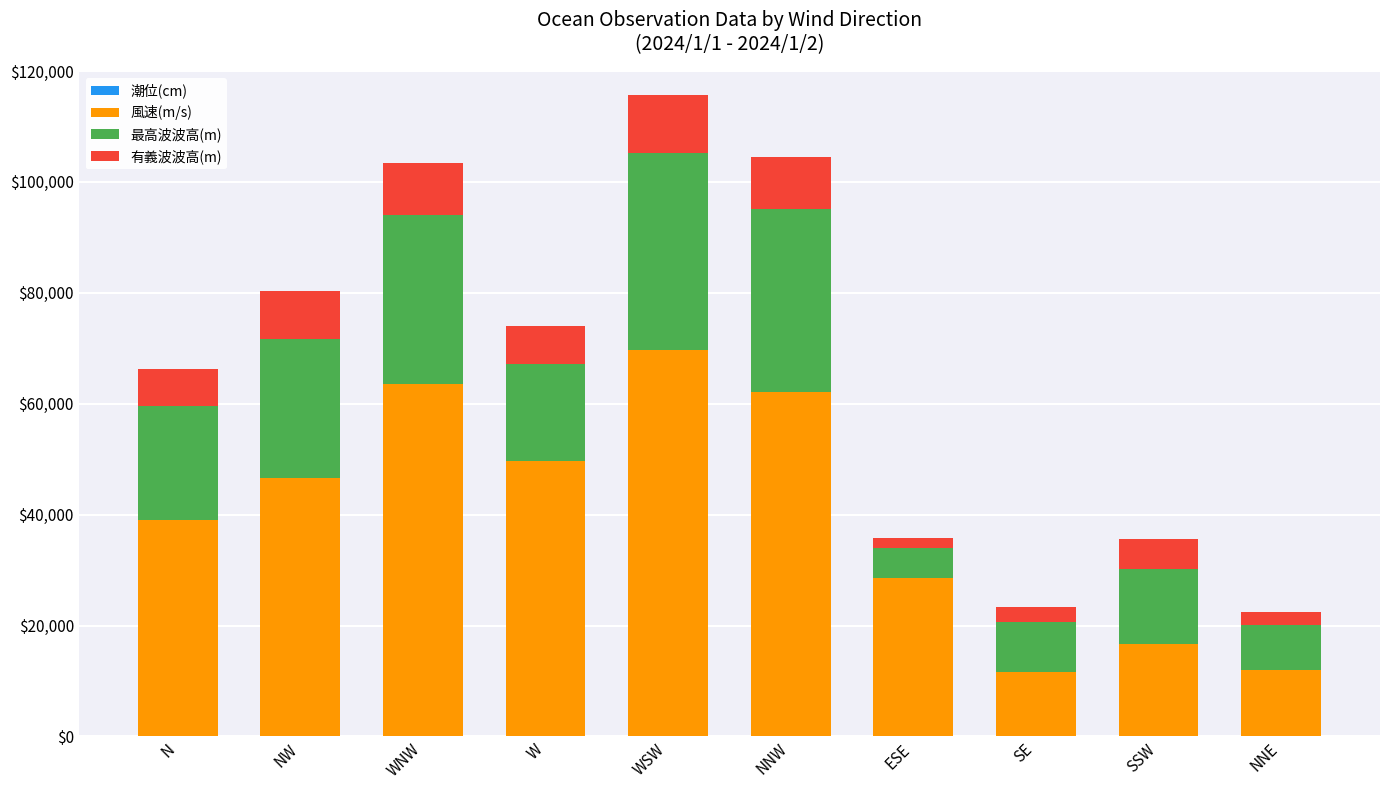

At which category is the sum across all series the highest?

WSW